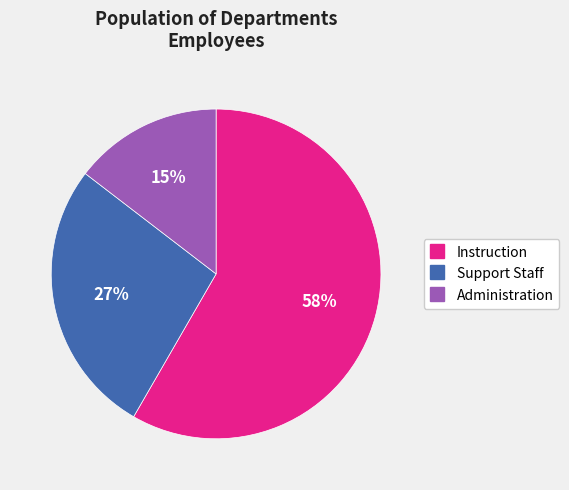

To the nearest percent, what is the combined percentage of Instruction and Support Staff?

85%